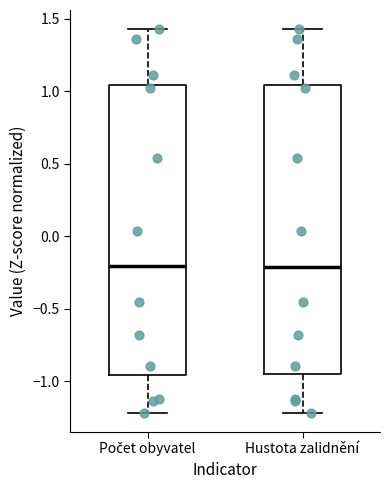

Where does the median line of the box for Počet obyvatel sit on the y-axis? The values are not printed on the chart, so give them approximately, as read against the axis.

-0.20